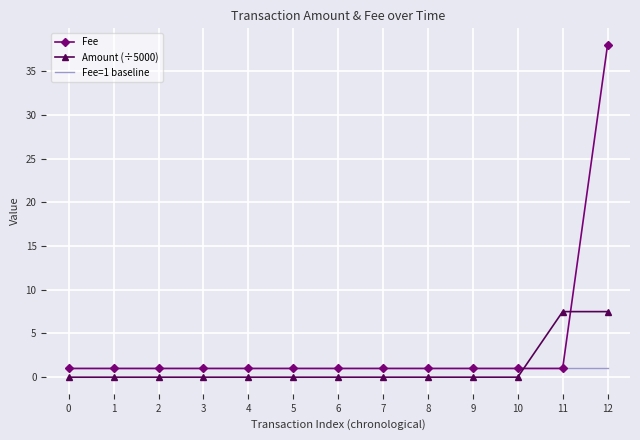

True or false: Amount (÷5000) and Fee=1 baseline cross at least once.

True